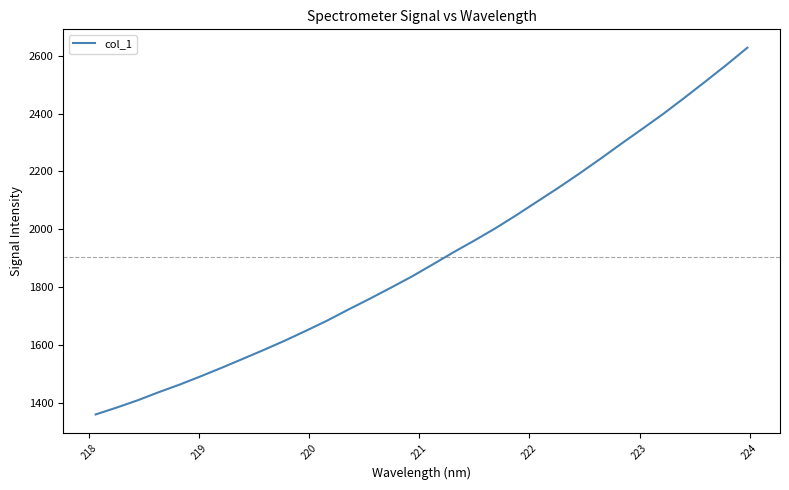

What is the greatest value displayed?

2628.3